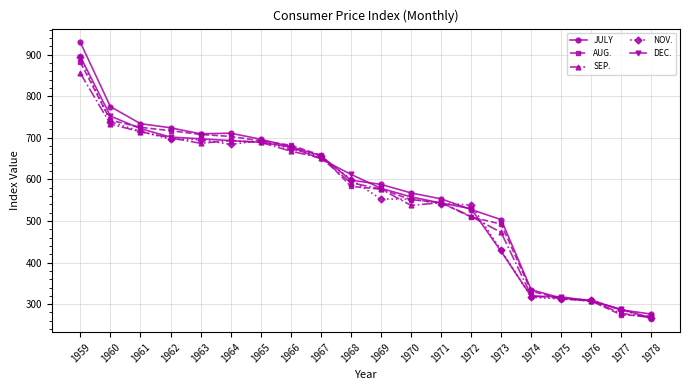

Where does the DEC. series first go above 612?

1959